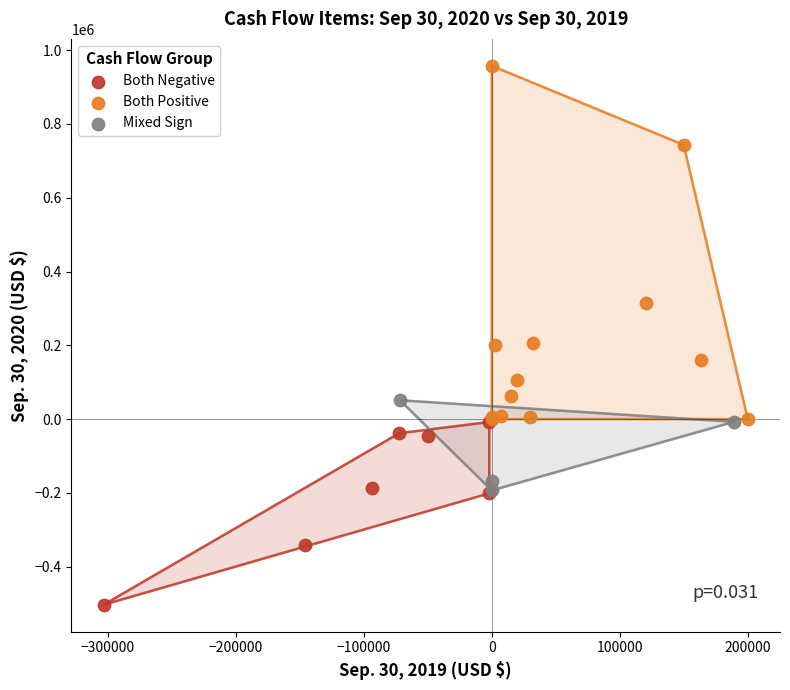

Which series reaches the maximum Y coordinate?

Both Positive